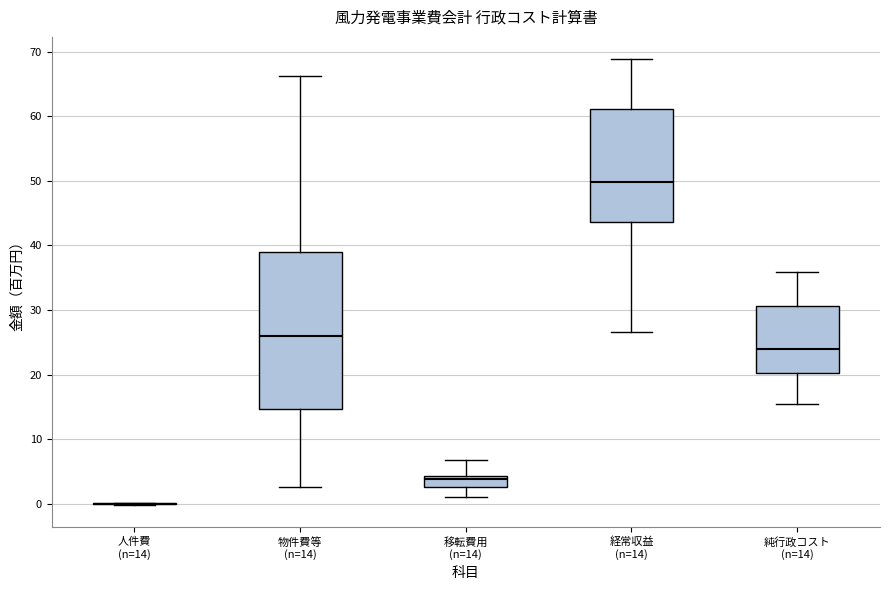

Reading left to right, transcribe this box plot: for each box, give where its median line is, the range the box spans, and where its two whiskers end, as read against the y-axis. The values are not printed on the chart, so give them approximately, as read against the axis.

人件費 (n=14): box collapsed to a line at 0, whiskers 0 to 0
物件費等 (n=14): median 26, box 15 to 39, whiskers 3 to 66
移転費用 (n=14): median 4 (just below the box's upper edge), box 3 to 4, whiskers 1 to 7
経常収益 (n=14): median 50, box 44 to 61, whiskers 27 to 69
純行政コスト (n=14): median 24, box 20 to 31, whiskers 15 to 36